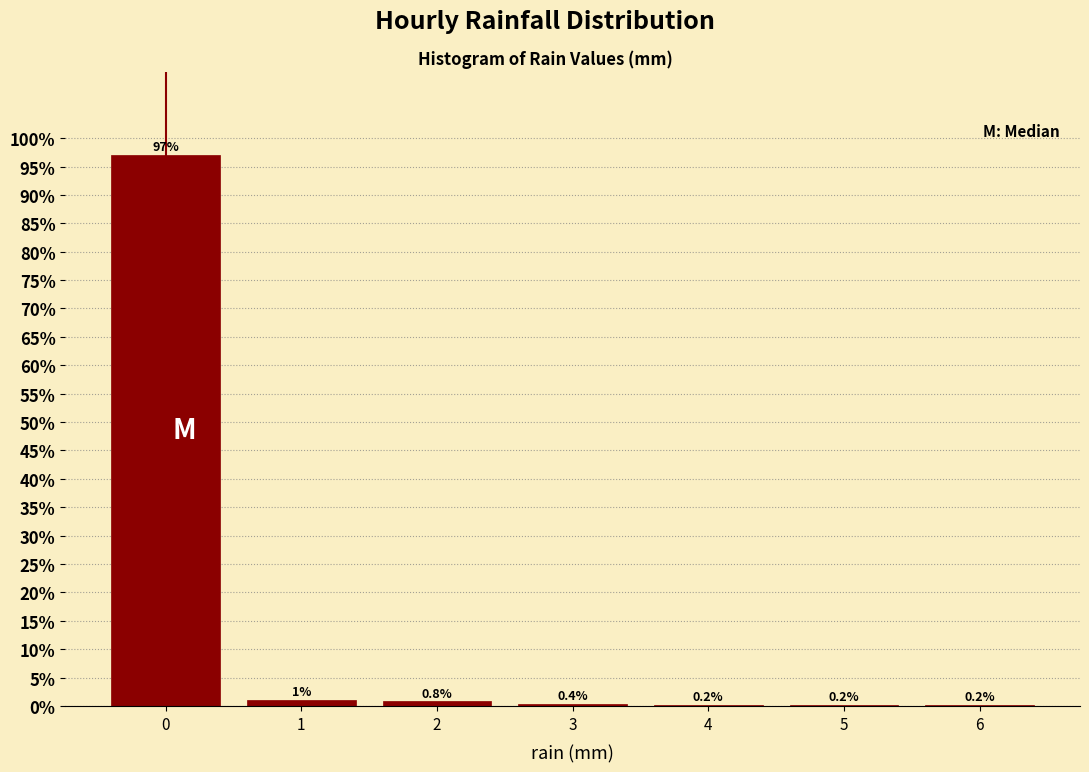

Which range on the x-axis has the tallest bar?

-0.5 to 0.5